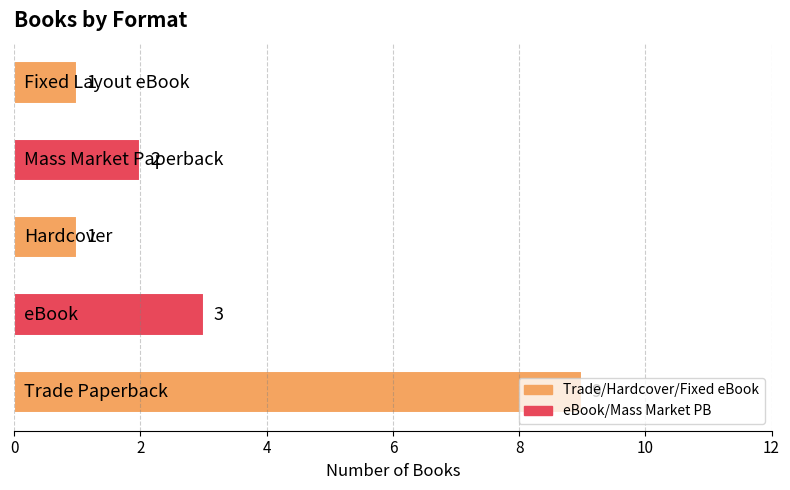

What is the average value?

3